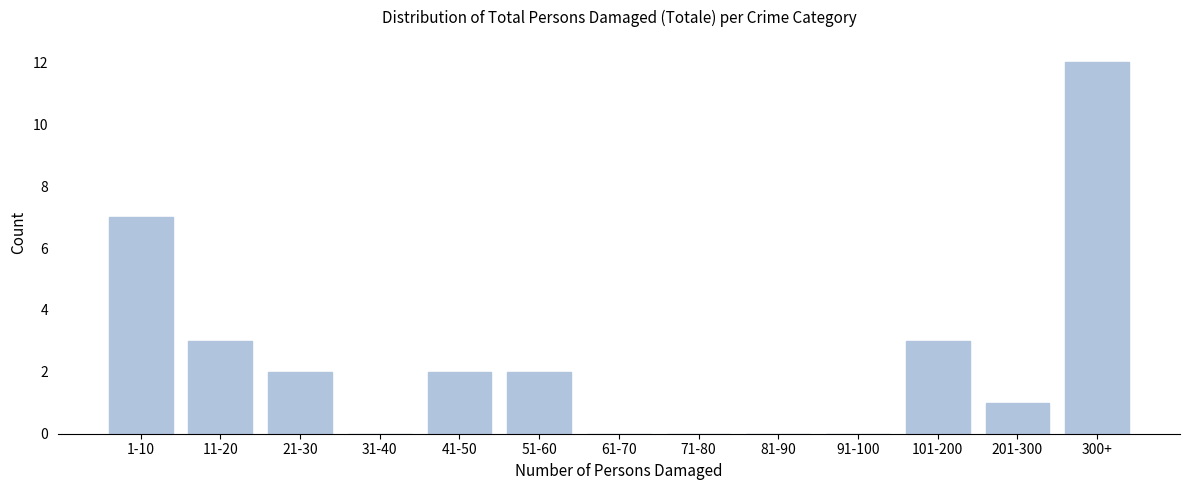

Reading right to left, transcribe all the data shown in this chart.

300+=12	201-300=1	101-200=3	91-100=0	81-90=0	71-80=0	61-70=0	51-60=2	41-50=2	31-40=0	21-30=2	11-20=3	1-10=7